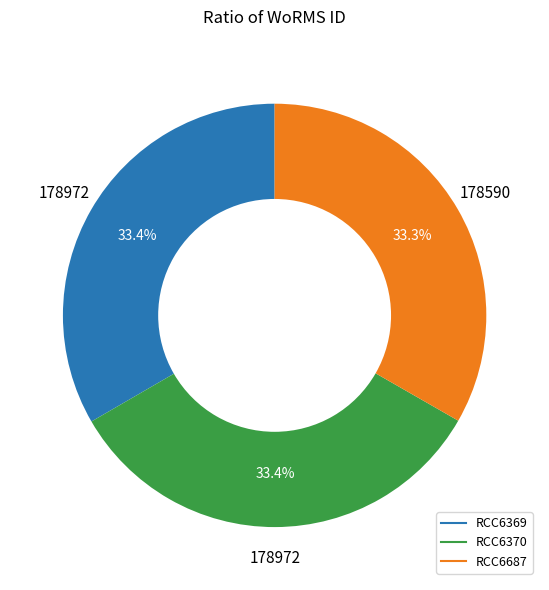

Combined, what portion of the pie is RCC6687 and RCC6369?

66.6%